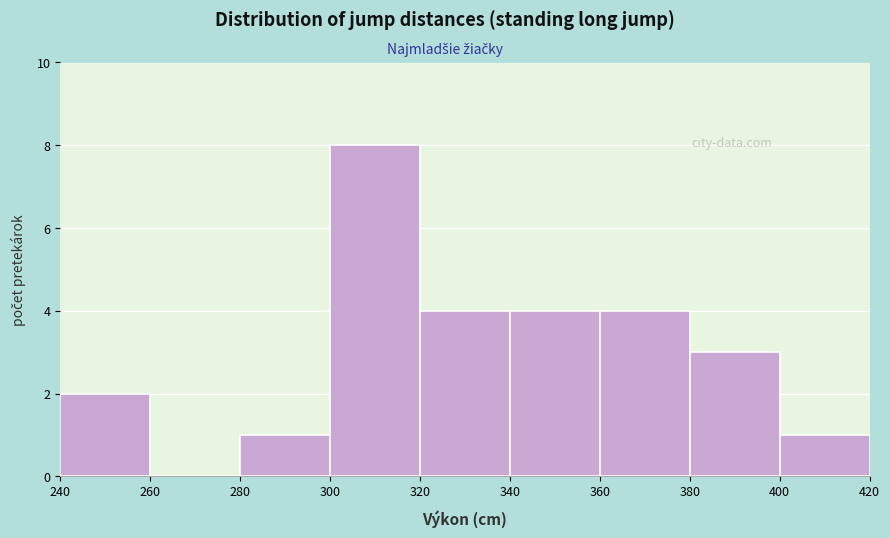

Reading left to right, transcribe this chart: for each bar, give the range it covers on the x-axis and its height. The values are not printed on the chart, so give them approximately, as read against the axis.

240 to 260: 2
260 to 280: 0
280 to 300: 1
300 to 320: 8
320 to 340: 4
340 to 360: 4
360 to 380: 4
380 to 400: 3
400 to 420: 1